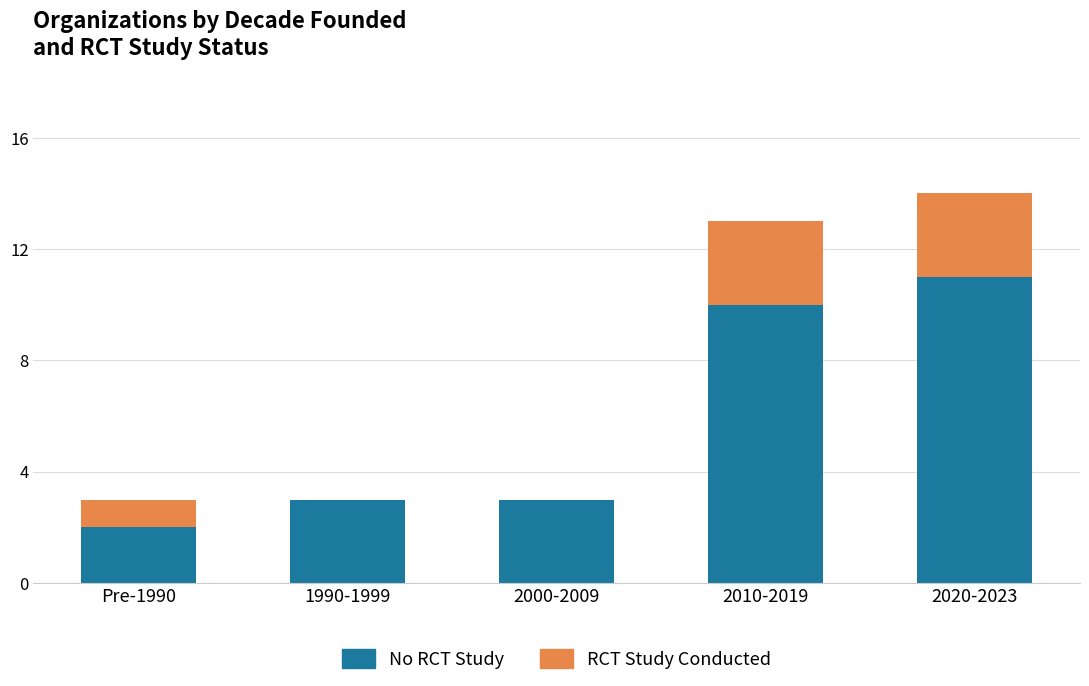

The value of No RCT Study at 2020-2023 is 6. True or false?

False